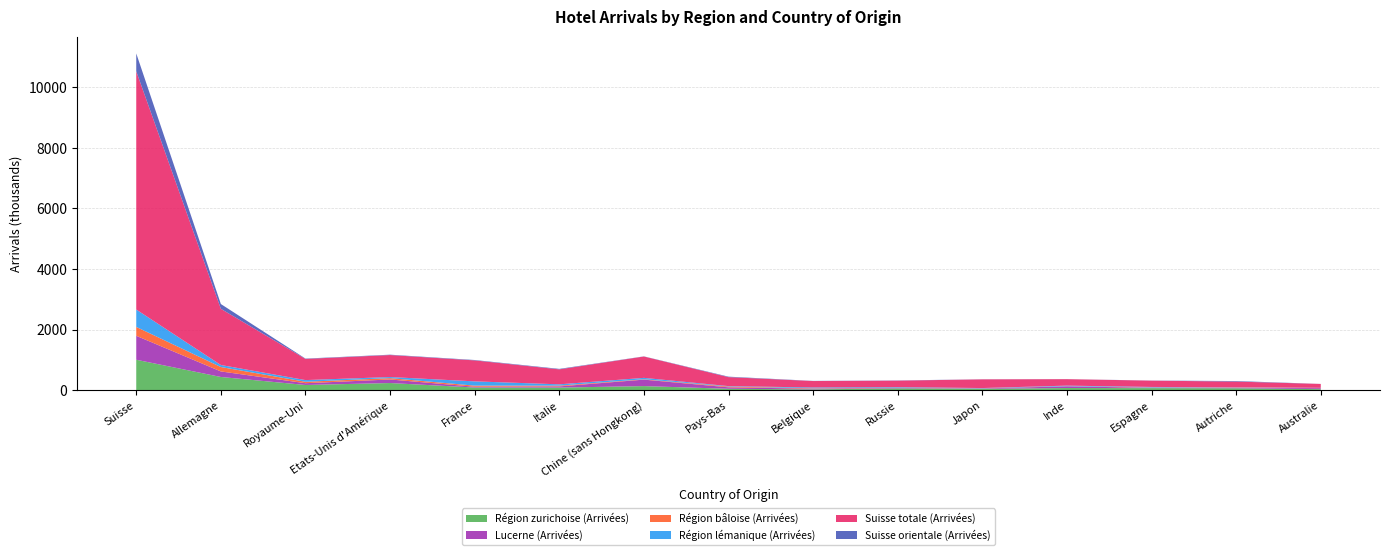

Reading right to left, what are all the values shown in this chart?

Région zurichoise (Arrivées): 32664	62108	67051	69979	44192	59311	24151	44986	133557	84398	86459	234967	170608	434532	1003602
Lucerne (Arrivées): 32704	17412	10084	56158	12161	13731	23827	48457	213482	39236	26044	117454	58511	182881	790461
Région bâloise (Arrivées): 4509	9603	10796	4514	4818	4893	13574	25024	11715	25249	36212	44567	47126	145675	292685
Région lémanique (Arrivées): 6499	6299	17672	18729	8225	20333	26453	14421	46660	43236	141046	35658	55808	67248	574054
Suisse totale (Arrivées): 127955	187210	208034	212960	286681	215603	212484	296623	704945	493839	692288	726035	698375	1854263	7863745
Suisse orientale (Arrivées): 1457	17568	3768	1351	2739	6502	4892	15476	4660	16216	12817	11837	11561	157562	589296